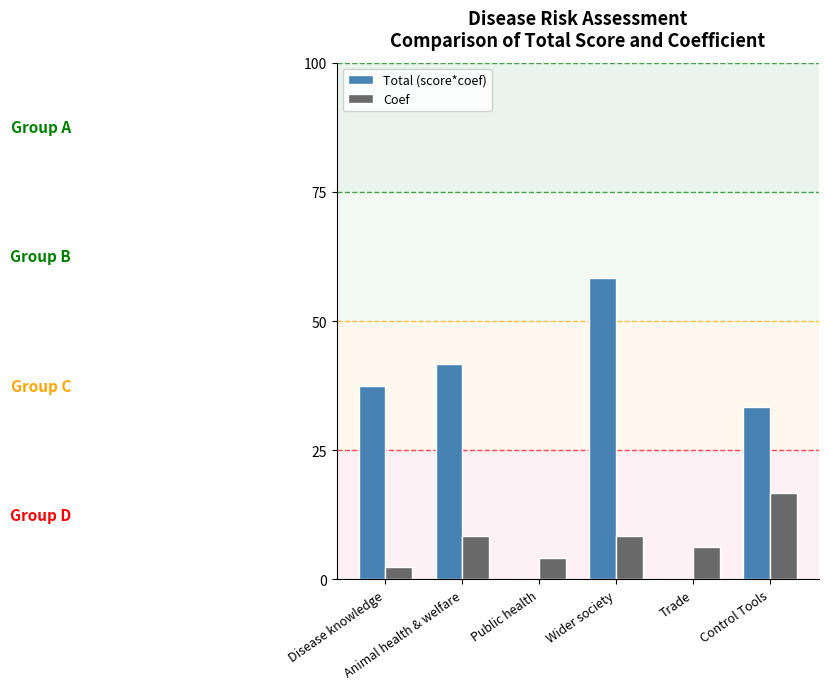

Which series has the widest spread of values?

Total (score*coef)